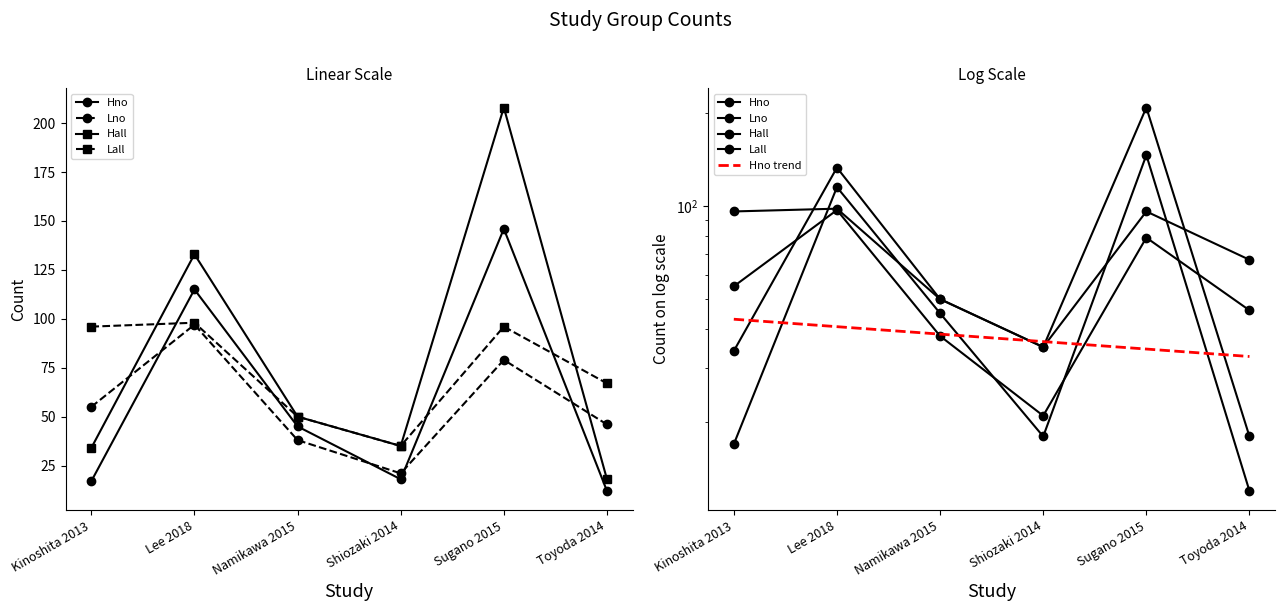

How many data points in Lno are less than 55?

3